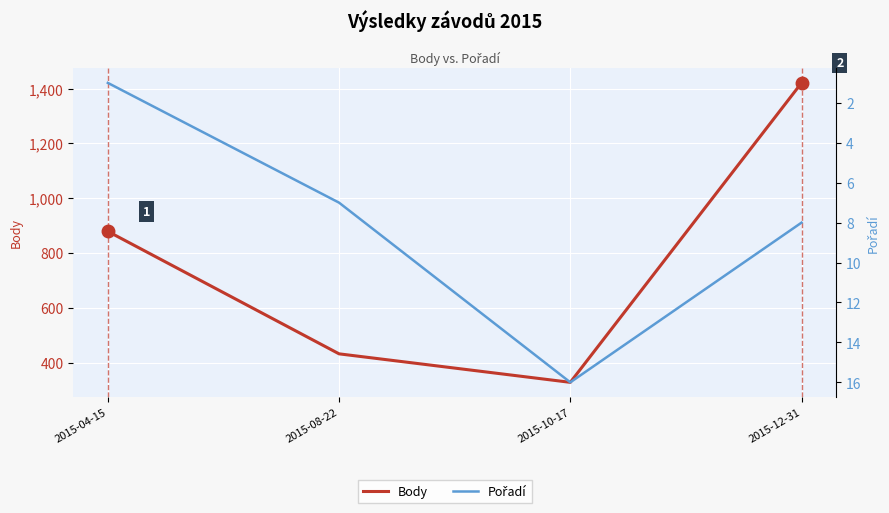

At 2015-04-15, list the series in order from smallest to largest.

Pořadí, Body